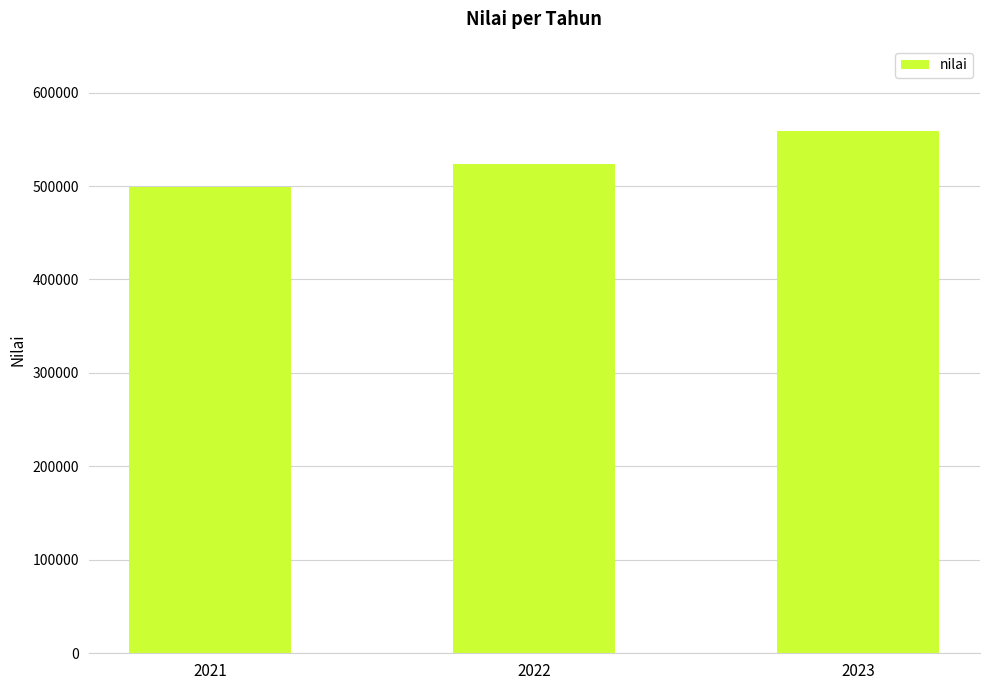

What is the average value?

527165.7